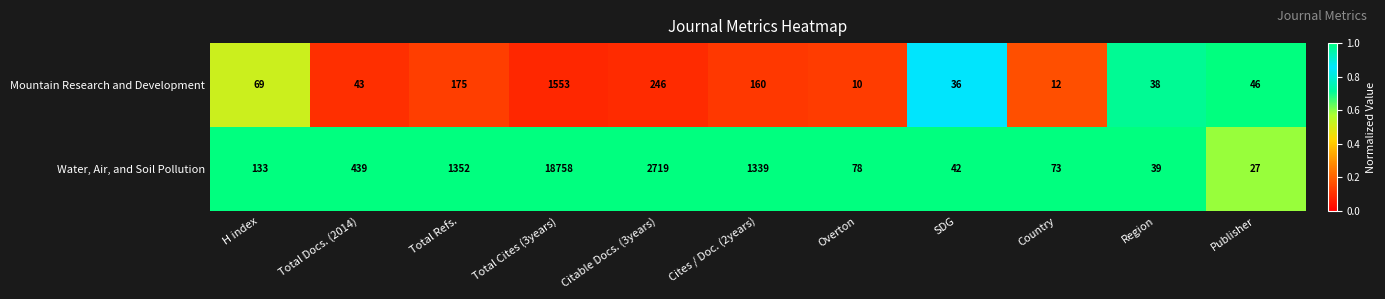

At which category is the sum across all series the highest?

Total Cites (3years)